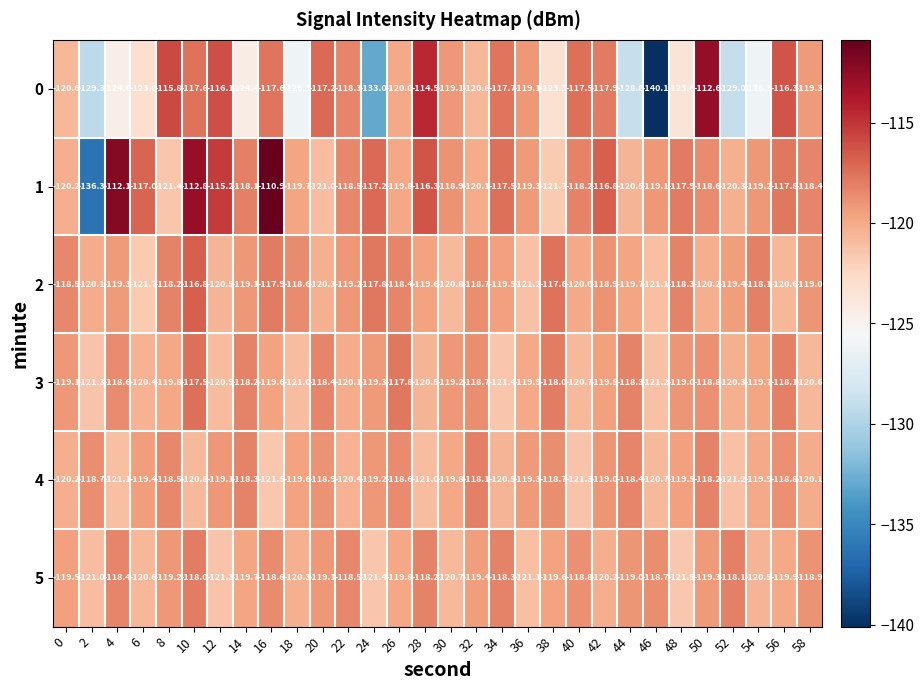

True or false: 5 has a value of -188.2 at 44.

False